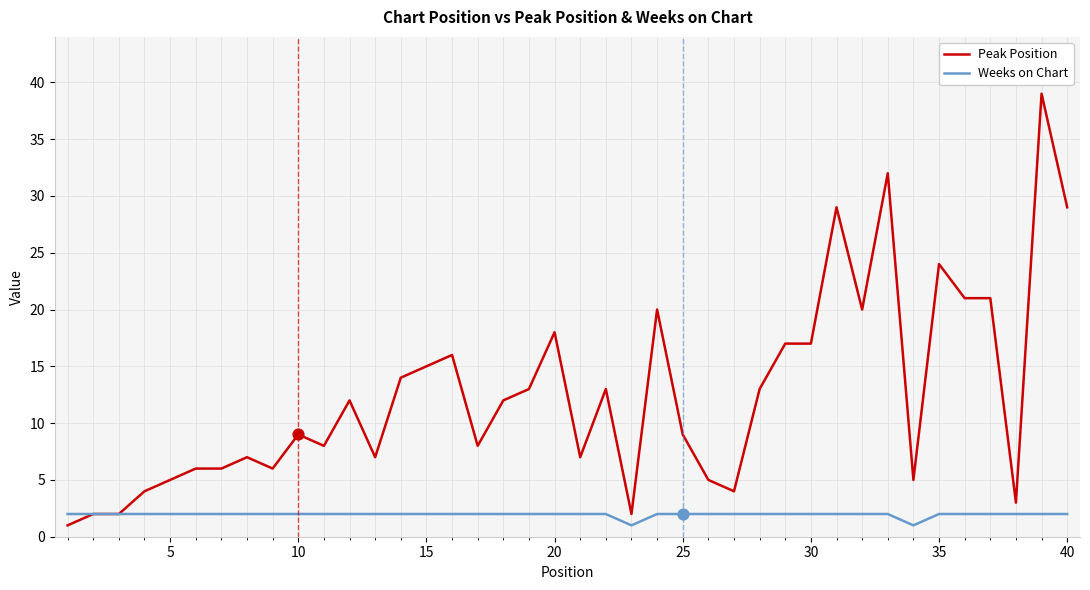

What are all the series names shown in the legend?

Peak Position, Weeks on Chart